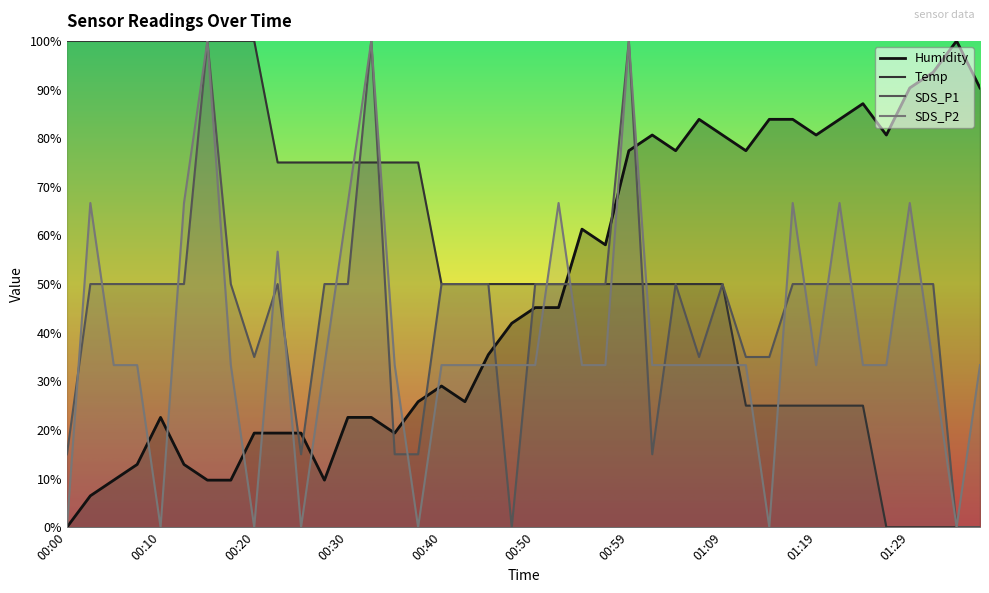

Reading right to left, transcribe all the data shown in this chart.

SDS_P1: 01:37=0.0	01:34=0.0	01:31=50.0	01:29=50.0	01:27=50.0	01:24=50.0	01:22=50.0	01:19=50.0	01:17=50.0	01:14=35.0	01:12=35.0	01:09=50.0	01:07=35.0	01:04=50.0	01:02=15.0	00:59=100.0	00:57=50.0	00:54=50.0	00:52=50.0	00:50=50.0	00:47=0.0	00:45=50.0	00:42=50.0	00:40=50.0	00:37=15.0	00:35=15.0	00:32=100.0	00:30=50.0	00:27=50.0	00:25=15.0	00:23=50.0	00:20=35.0	00:18=50.0	00:15=100.0	00:13=50.0	00:10=50.0	00:08=50.0	00:05=50.0	00:03=50.0	00:00=15.0
SDS_P2: 01:37=33.3	01:34=0.0	01:31=33.3	01:29=66.7	01:27=33.3	01:24=33.3	01:22=66.7	01:19=33.3	01:17=66.7	01:14=0.0	01:12=33.3	01:09=33.3	01:07=33.3	01:04=33.3	01:02=33.3	00:59=100.0	00:57=33.3	00:54=33.3	00:52=66.7	00:50=33.3	00:47=33.3	00:45=33.3	00:42=33.3	00:40=33.3	00:37=0.0	00:35=33.3	00:32=100.0	00:30=66.7	00:27=33.3	00:25=0.0	00:23=56.7	00:20=0.0	00:18=33.3	00:15=100.0	00:13=66.7	00:10=0.0	00:08=33.3	00:05=33.3	00:03=66.7	00:00=0.0
Temp: 01:37=0.0	01:34=0.0	01:31=0.0	01:29=0.0	01:27=0.0	01:24=25.0	01:22=25.0	01:19=25.0	01:17=25.0	01:14=25.0	01:12=25.0	01:09=50.0	01:07=50.0	01:04=50.0	01:02=50.0	00:59=50.0	00:57=50.0	00:54=50.0	00:52=50.0	00:50=50.0	00:47=50.0	00:45=50.0	00:42=50.0	00:40=50.0	00:37=75.0	00:35=75.0	00:32=75.0	00:30=75.0	00:27=75.0	00:25=75.0	00:23=75.0	00:20=100.0	00:18=100.0	00:15=100.0	00:13=100.0	00:10=100.0	00:08=100.0	00:05=100.0	00:03=100.0	00:00=100.0
Humidity: 01:37=90.3	01:34=100.0	01:31=93.5	01:29=90.3	01:27=80.6	01:24=87.1	01:22=83.9	01:19=80.6	01:17=83.9	01:14=83.9	01:12=77.4	01:09=80.6	01:07=83.9	01:04=77.4	01:02=80.6	00:59=77.4	00:57=58.1	00:54=61.3	00:52=45.2	00:50=45.2	00:47=41.9	00:45=35.5	00:42=25.8	00:40=29.0	00:37=25.8	00:35=19.4	00:32=22.6	00:30=22.6	00:27=9.7	00:25=19.4	00:23=19.4	00:20=19.4	00:18=9.7	00:15=9.7	00:13=12.9	00:10=22.6	00:08=12.9	00:05=9.7	00:03=6.5	00:00=0.0